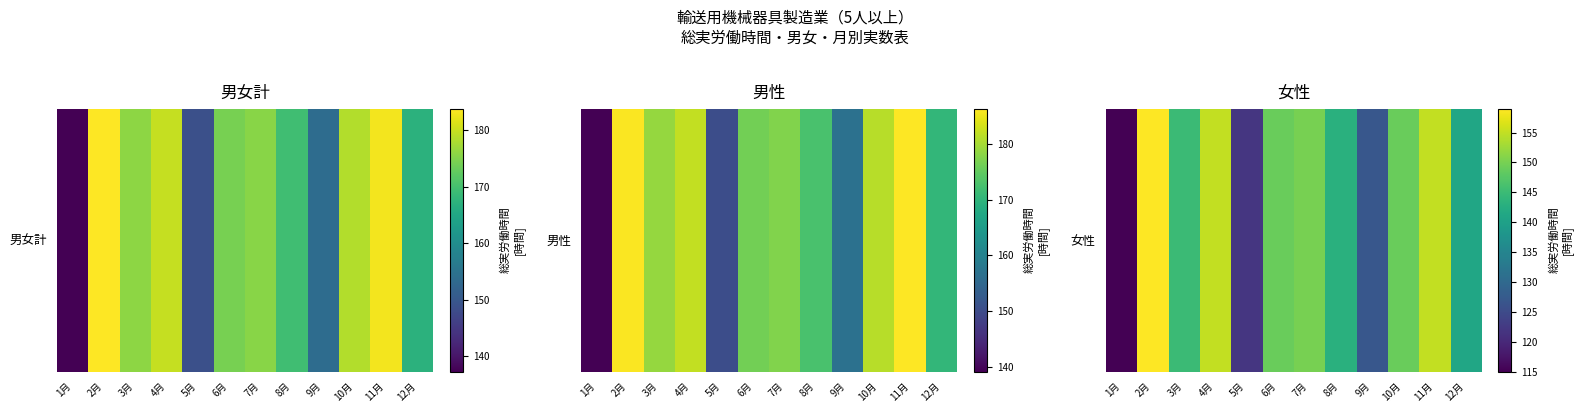

Reading left to right, extract all data points from this chart.

115	159	145	155	122	149	150	143	127	149	155	141